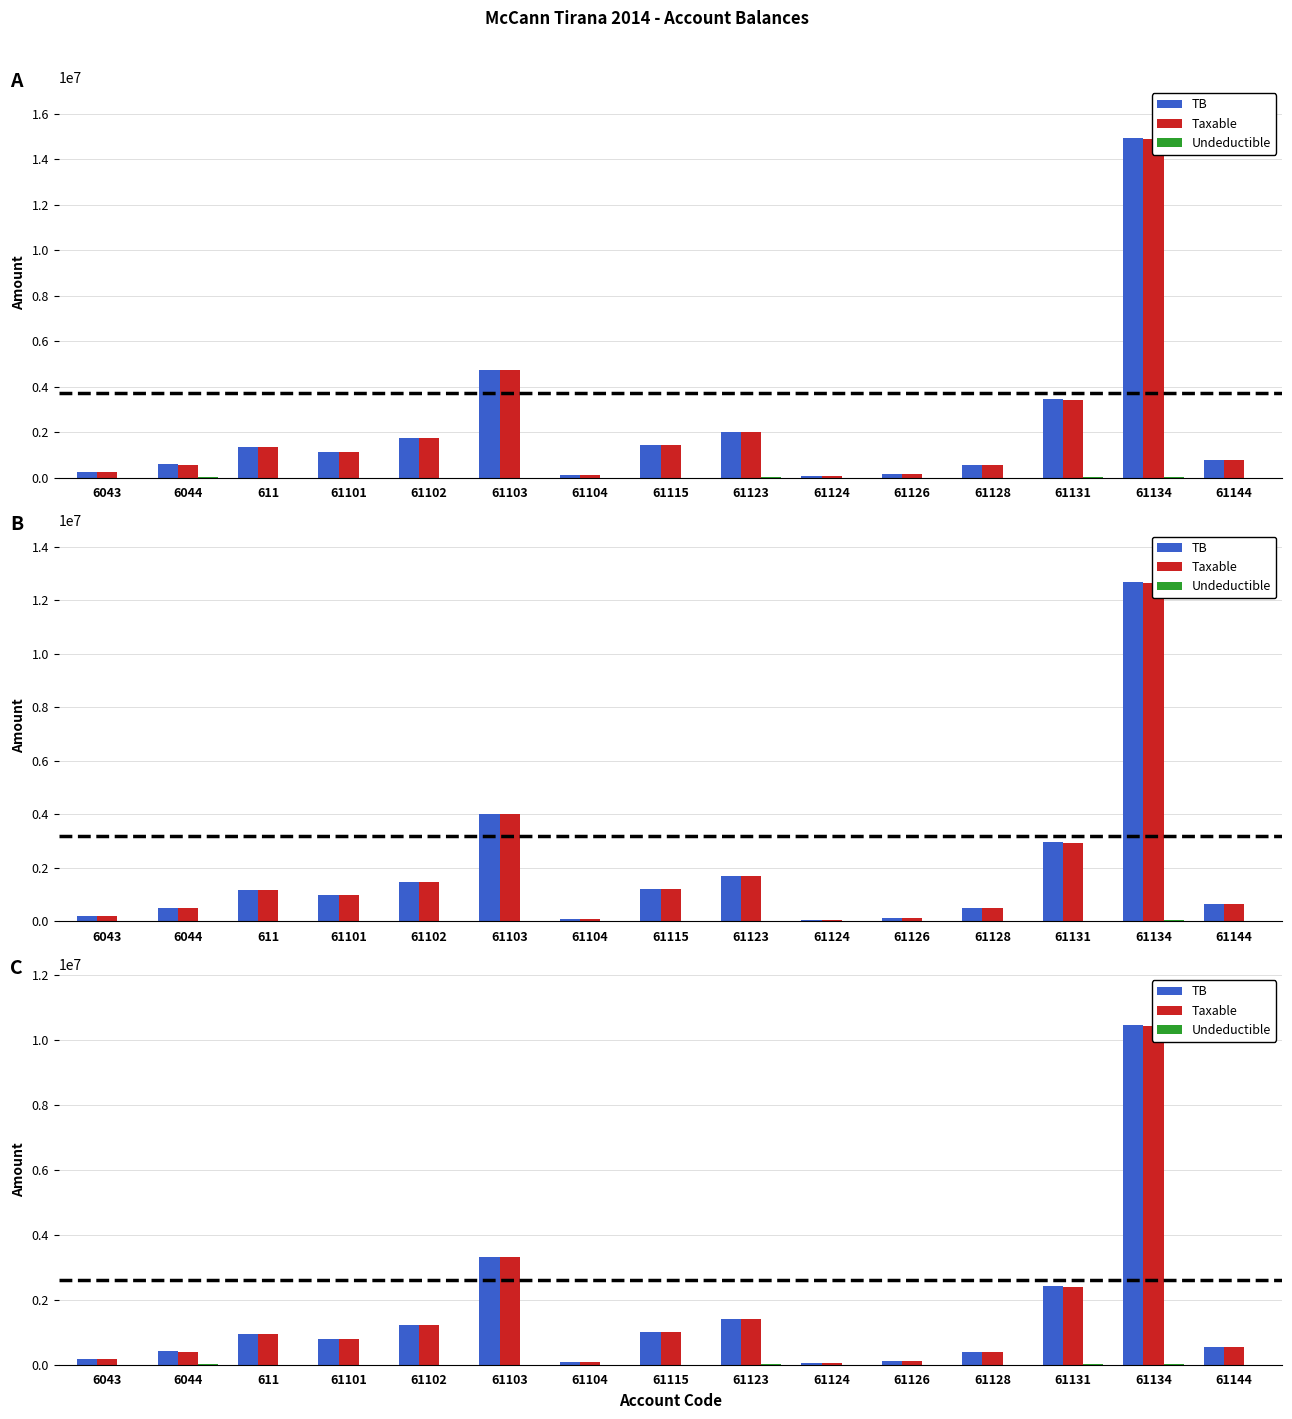

Rank the series at 611 from lowest to highest value.

Undeductible, TB, Taxable